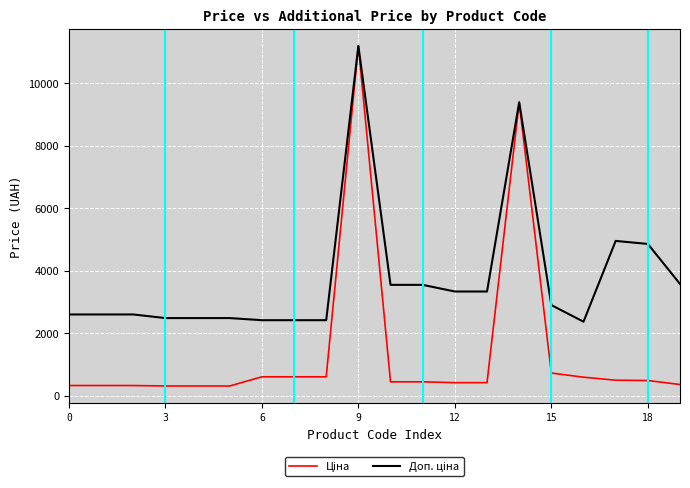

What is the greatest value displayed?

11188.2